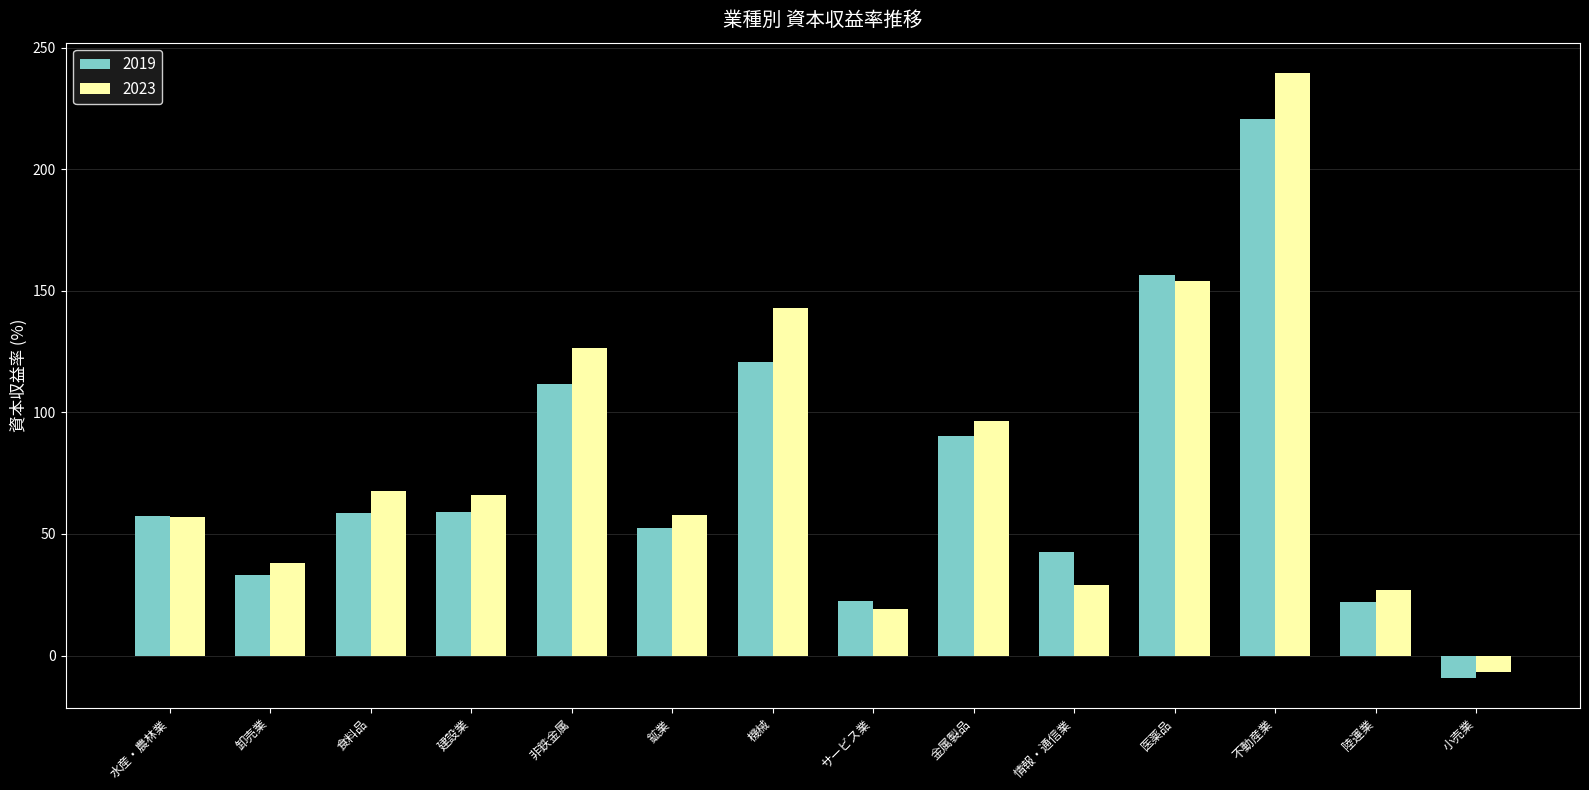

List the series in order of their peak value, highest first.

2023, 2019